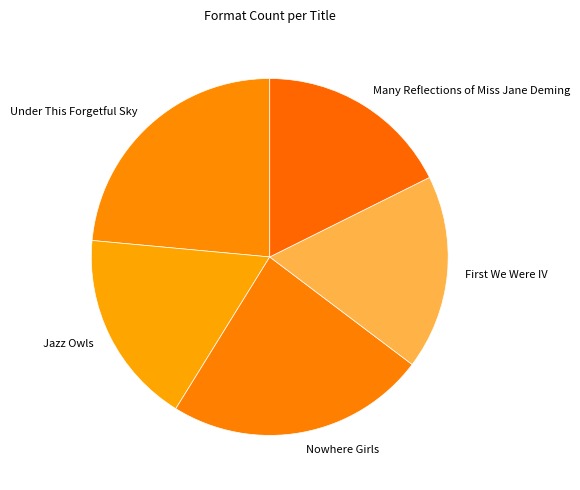

Do Under This Forgetful Sky and Jazz Owls together represent more than half of the pie?

No